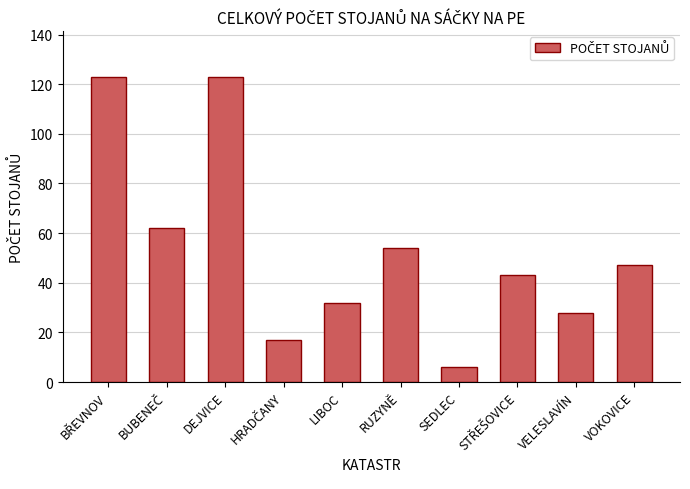

How many bars are there in total?

10